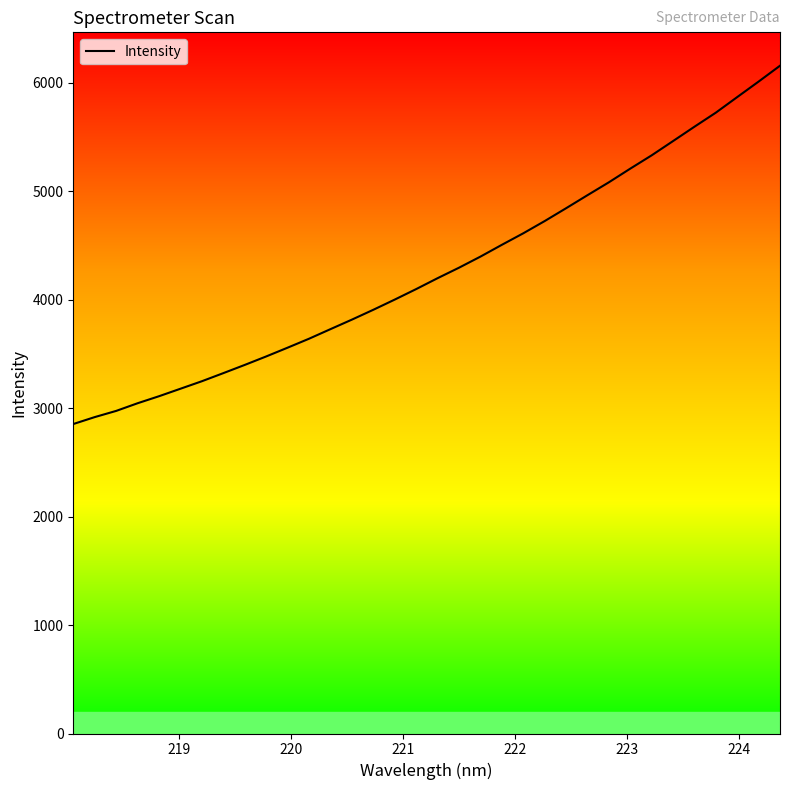

What is the maximum value shown in the chart?

6156.4